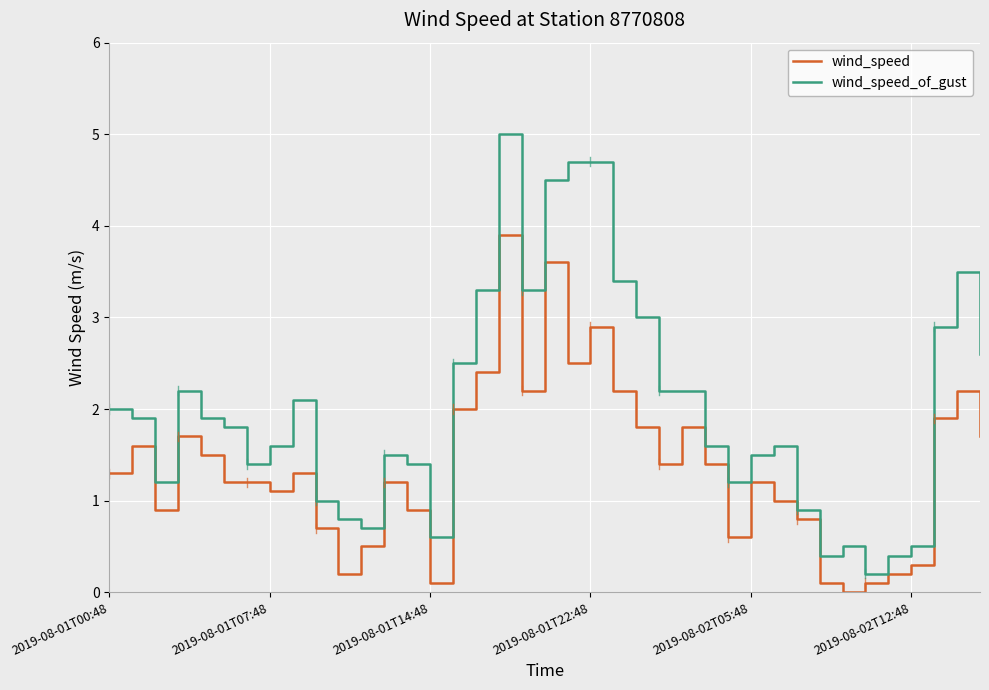

True or false: wind_speed_of_gust has more than 2 points higher than both neighbors.

True